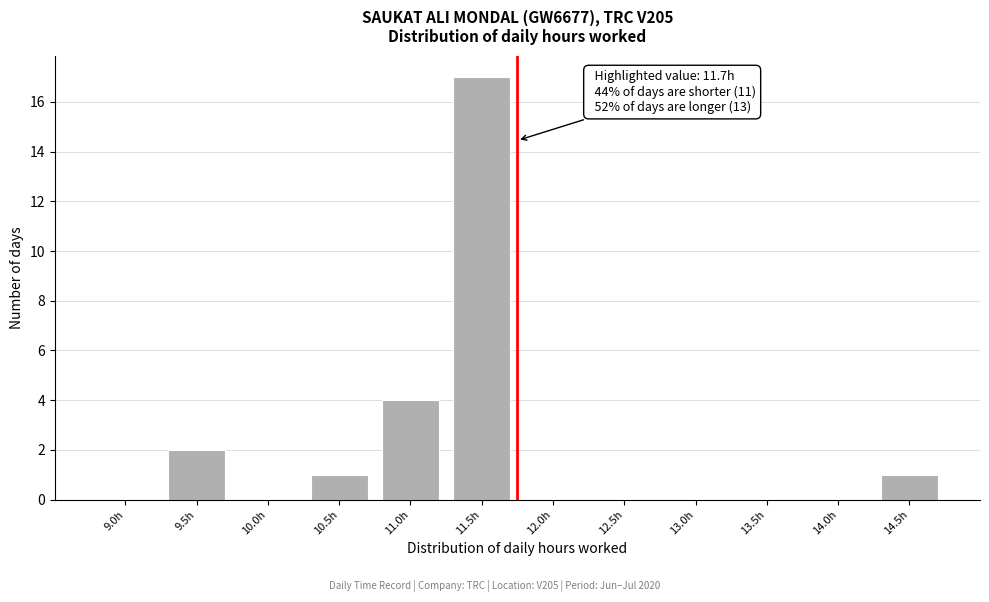

Reading left to right, list all the values displayed in this chart.

9.0h=0	9.5h=2	10.0h=0	10.5h=1	11.0h=4	11.5h=17	12.0h=0	12.5h=0	13.0h=0	13.5h=0	14.0h=0	14.5h=1